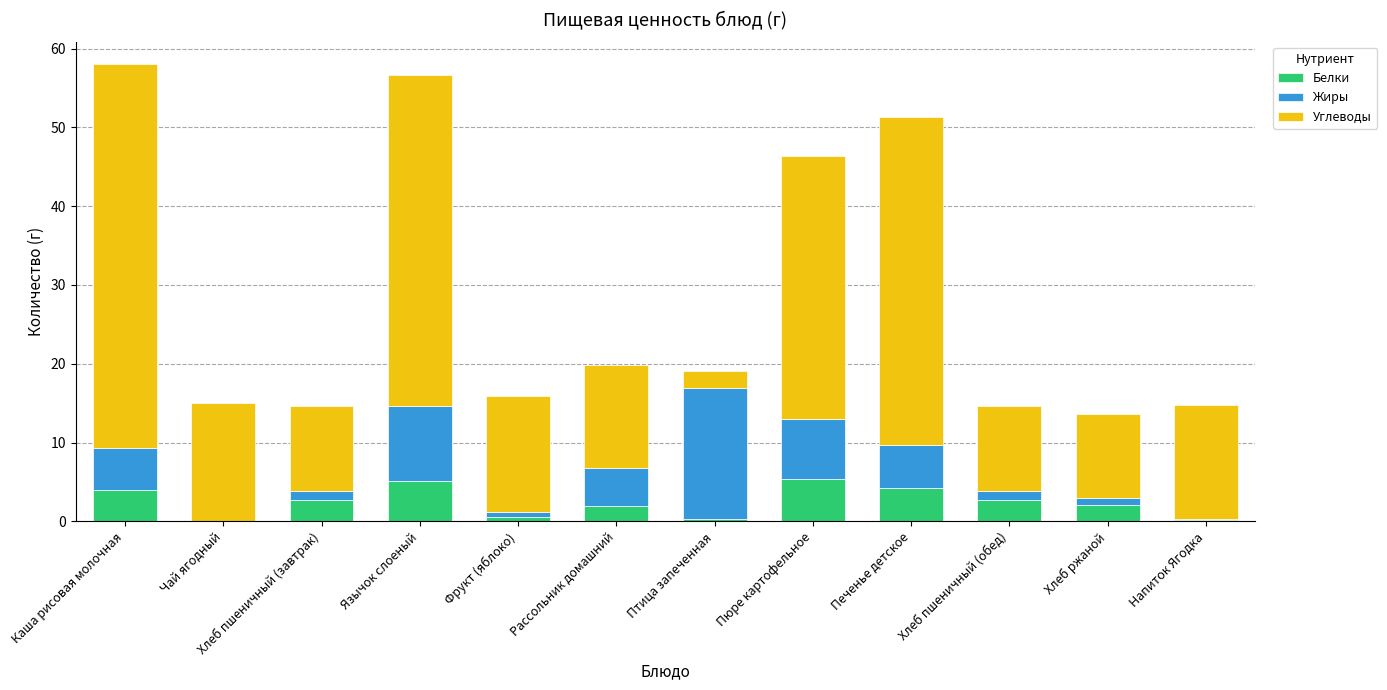

The Белки series shows 0.0 at Чай ягодный. True or false?

True